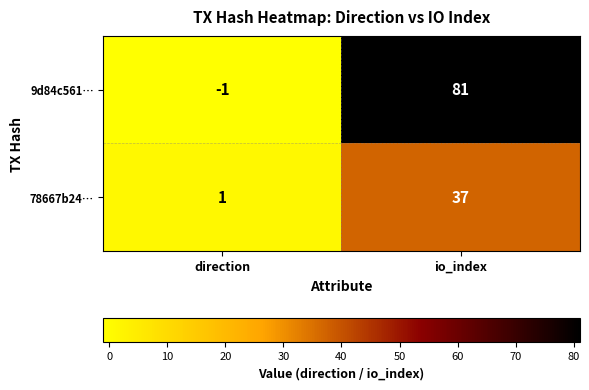

Which label corresponds to the largest value in the chart?

io_index